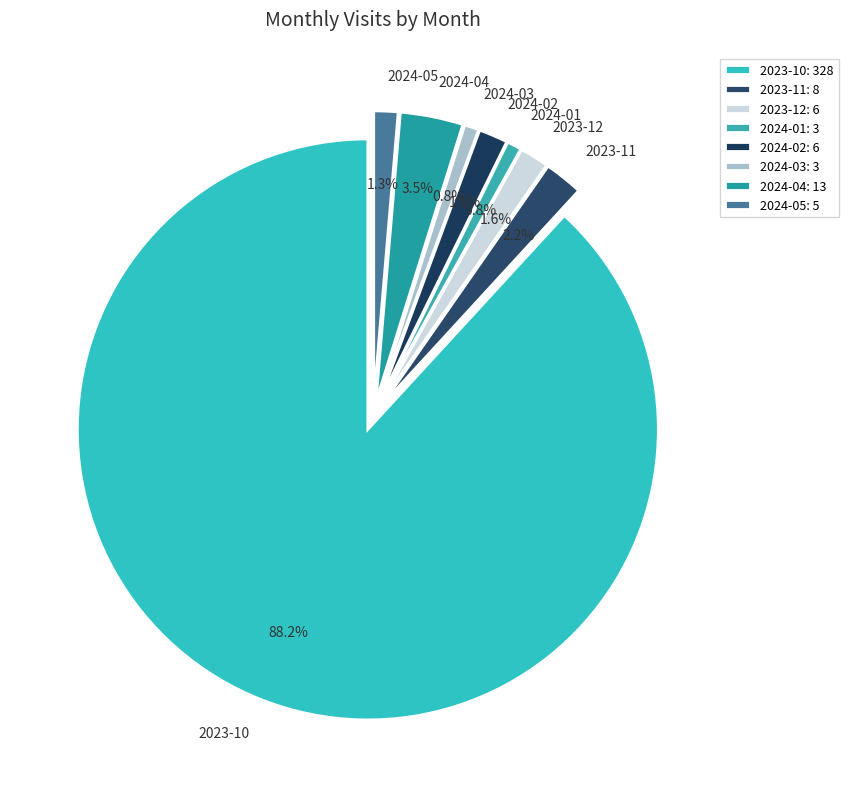

Which category has the biggest portion of the pie?

2023-10